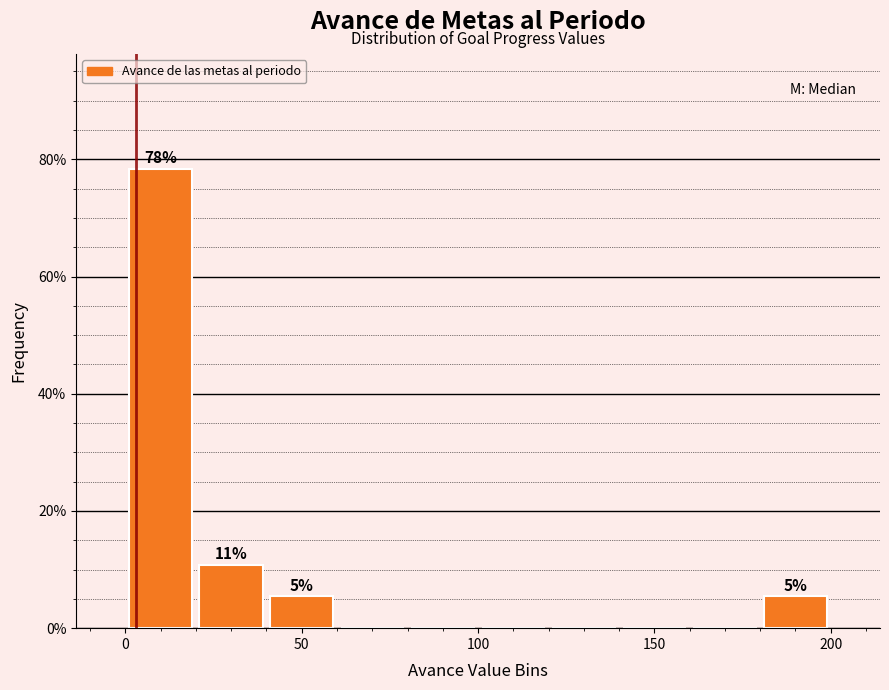

Which range on the x-axis has the tallest bar?

0 to 20